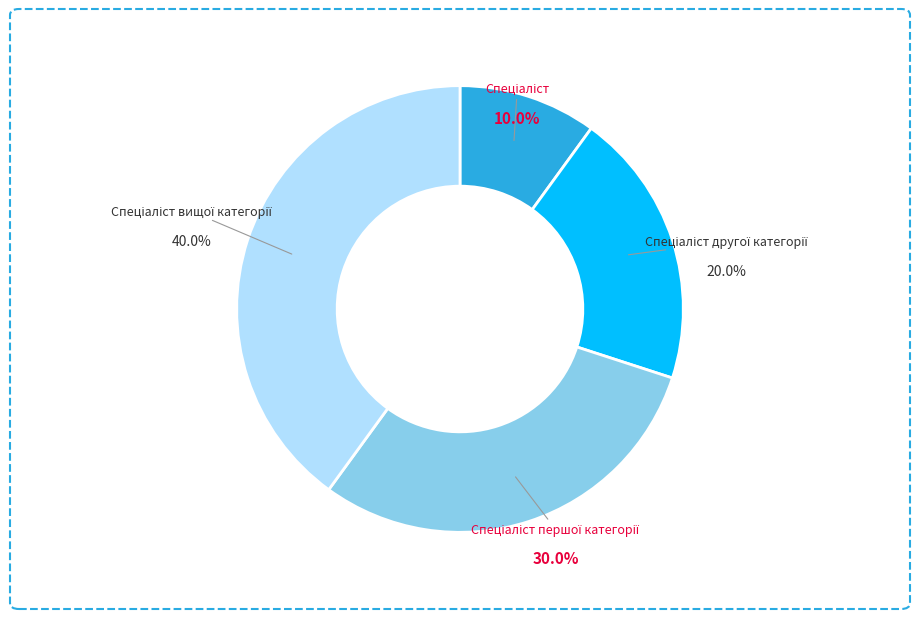

Does any single category account for the majority?

No